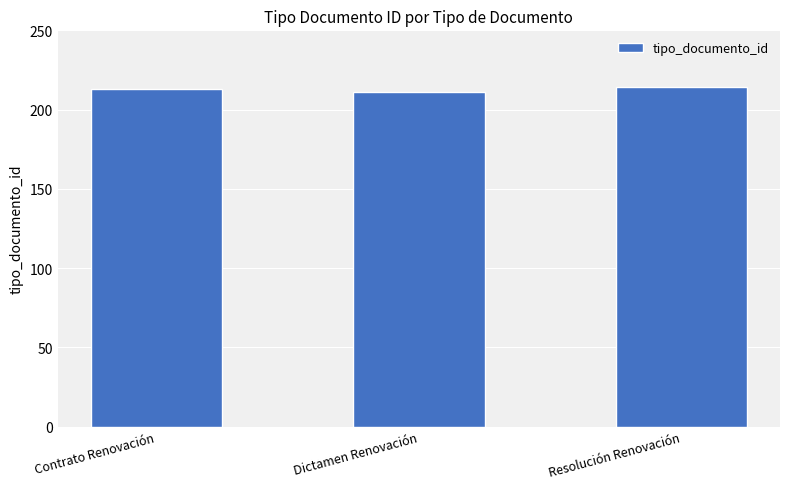

What is the label of the 1st bar from the right?

Resolución Renovación